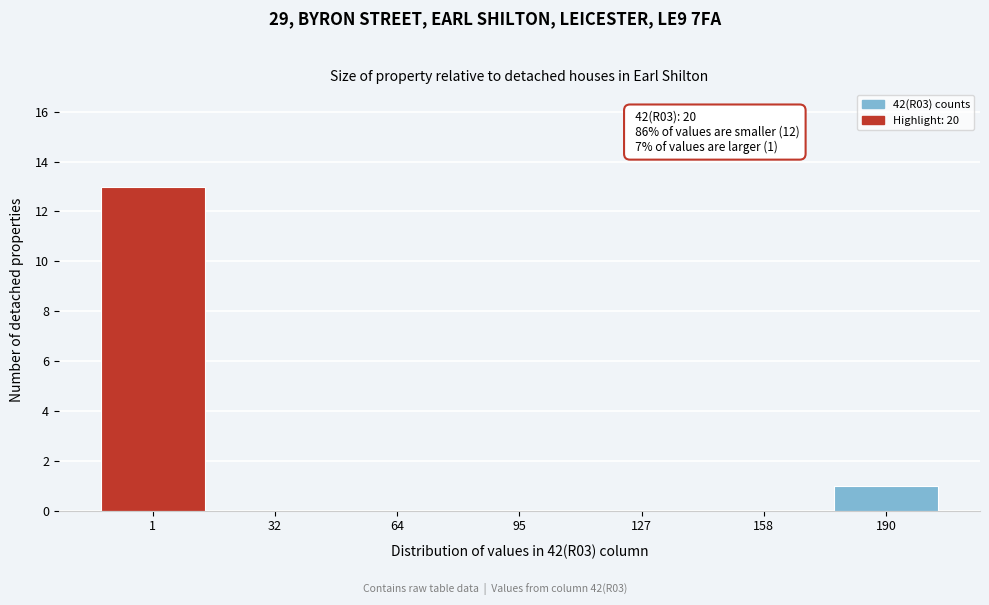

Reading left to right, extract all data points from this chart.

1=13	32=0	64=0	95=0	127=0	158=0	190=1